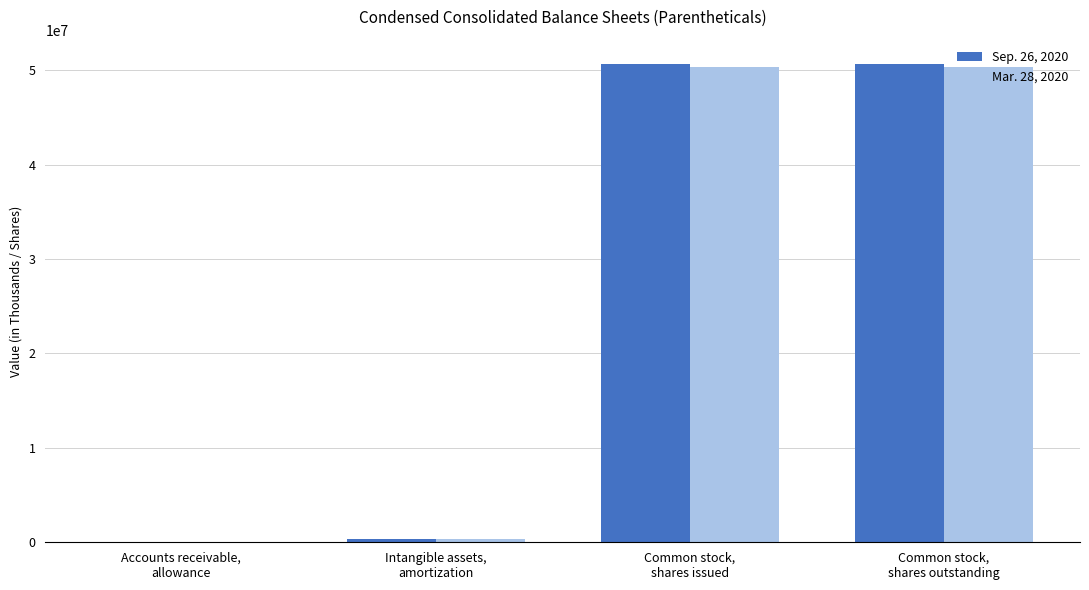

How many distinct data groups are displayed?

2